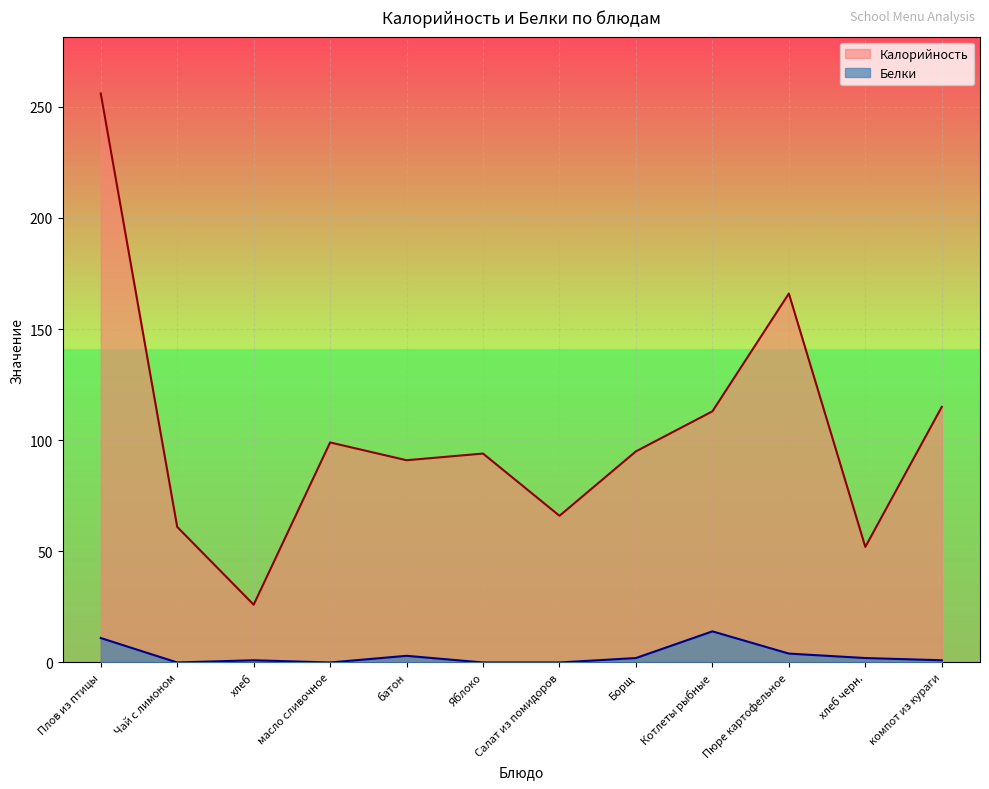

Reading left to right, transcribe all the data shown in this chart.

Калорийность: Плов из птицы=256	Чай с лимоном=61	хлеб=26	масло сливочное=99	батон=91	Яблоко=94	Салат из помидоров=66	Борщ=95	Котлеты рыбные=113	Пюре картофельное=166	хлеб черн.=52	компот из кураги=115
Белки: Плов из птицы=11	Чай с лимоном=0	хлеб=1	масло сливочное=0	батон=3	Яблоко=0	Салат из помидоров=0	Борщ=2	Котлеты рыбные=14	Пюре картофельное=4	хлеб черн.=2	компот из кураги=1